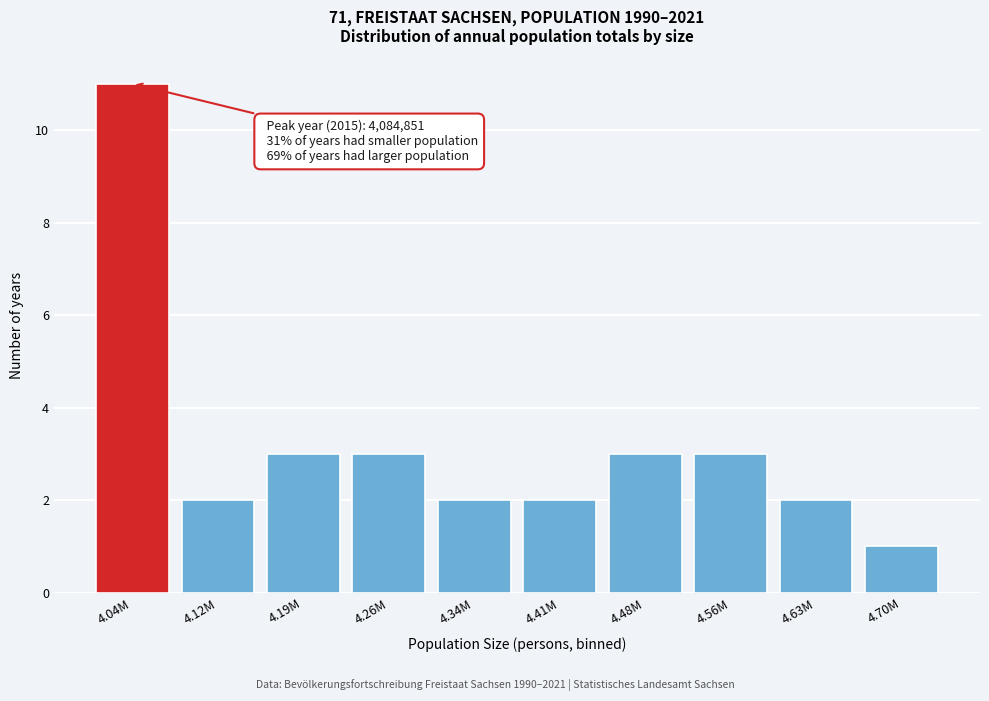

Reading left to right, transcribe all the data shown in this chart.

11	2	3	3	2	2	3	3	2	1